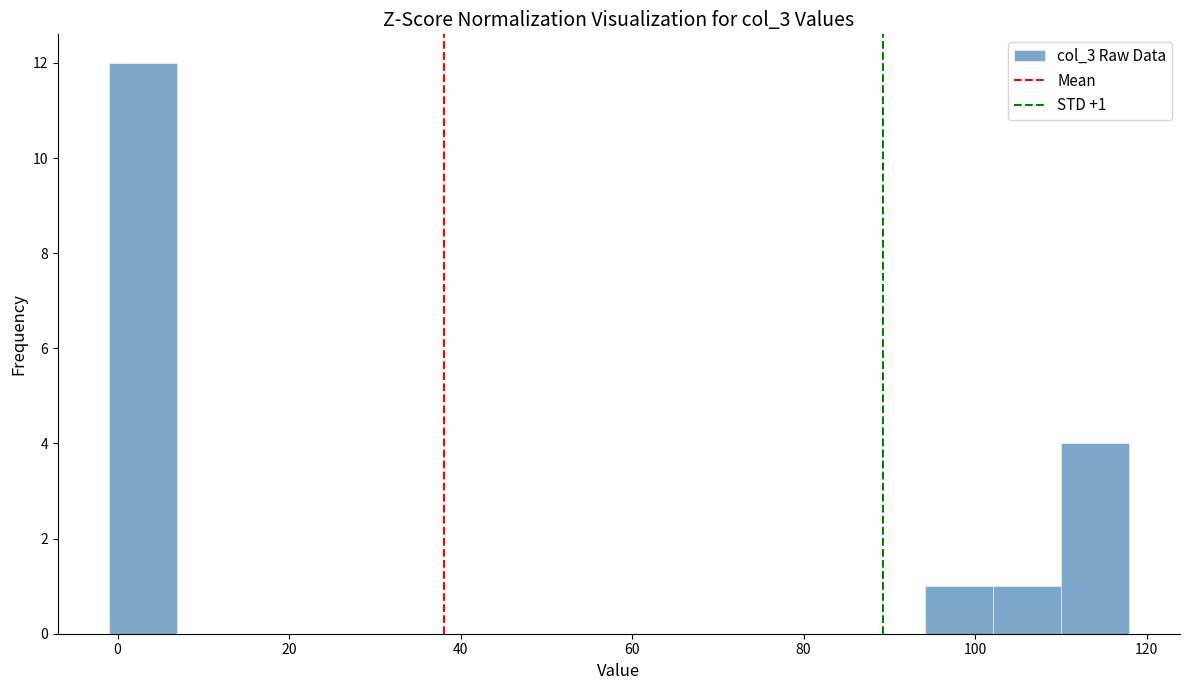

Read against the x-axis, roughly where is the centre of the tallest bar?

2